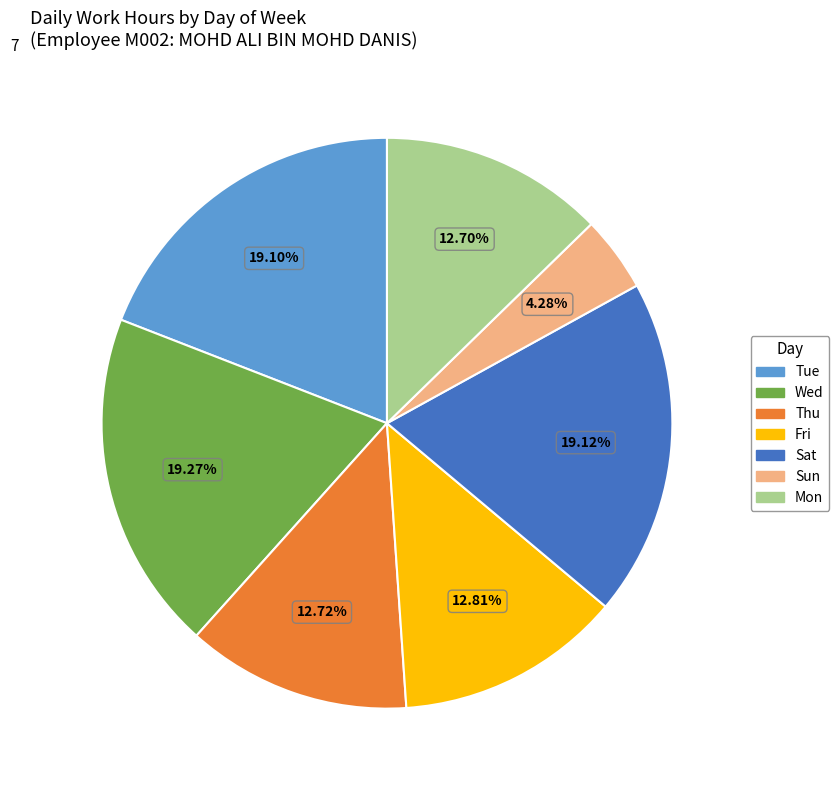

How many segments does this pie chart have?

7